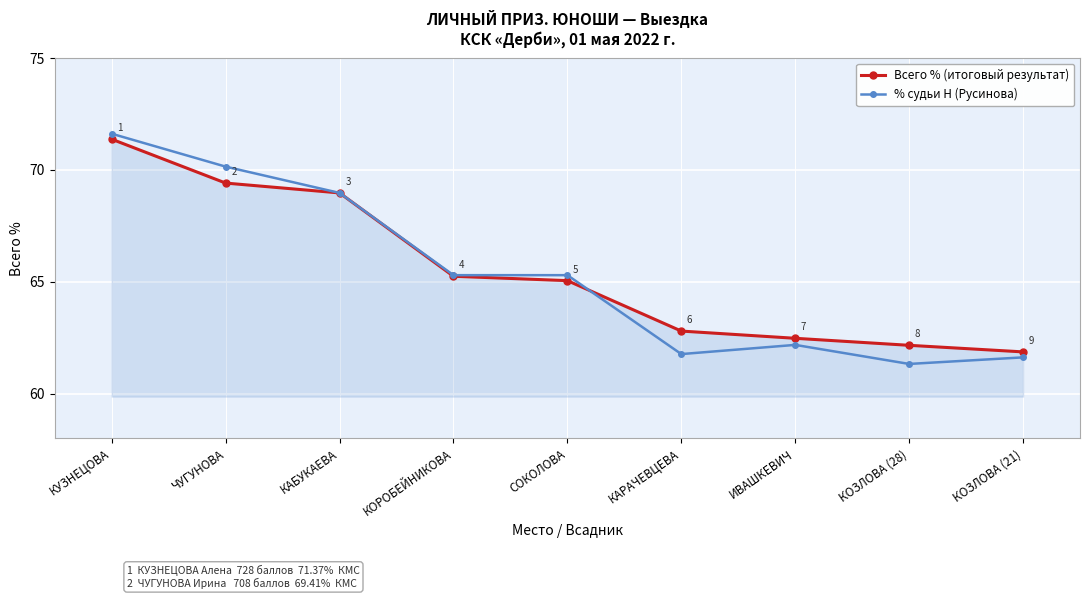

Rank the series at КОЗЛОВА (28) from highest to lowest value.

Всего % (итоговый результат), % судьи Н (Русинова)